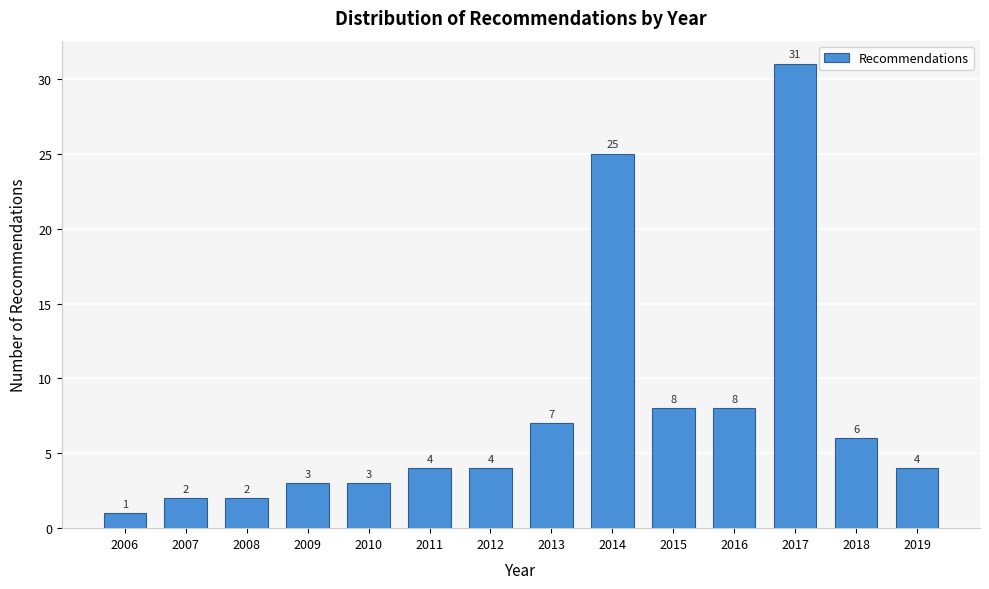

Reading left to right, transcribe all the data shown in this chart.

1	2	2	3	3	4	4	7	25	8	8	31	6	4